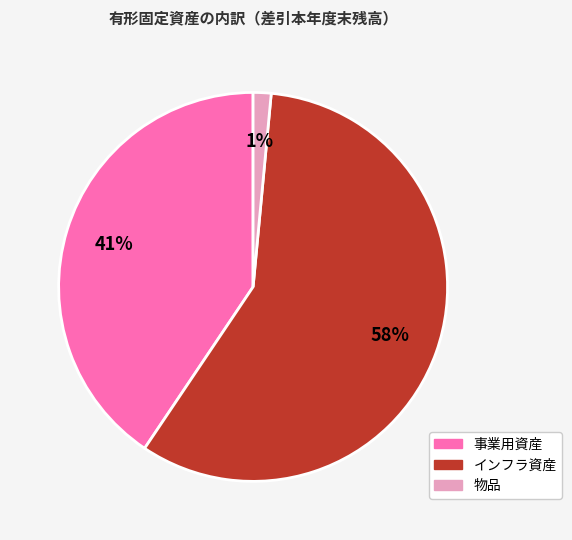

To the nearest percent, what percentage of the pie is 物品?

1%